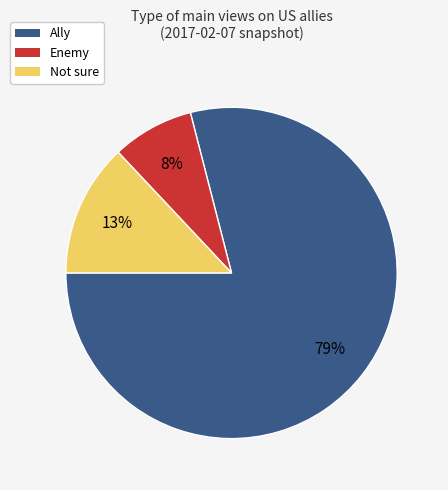

Rank the categories by value from lowest to highest.

Enemy, Not sure, Ally